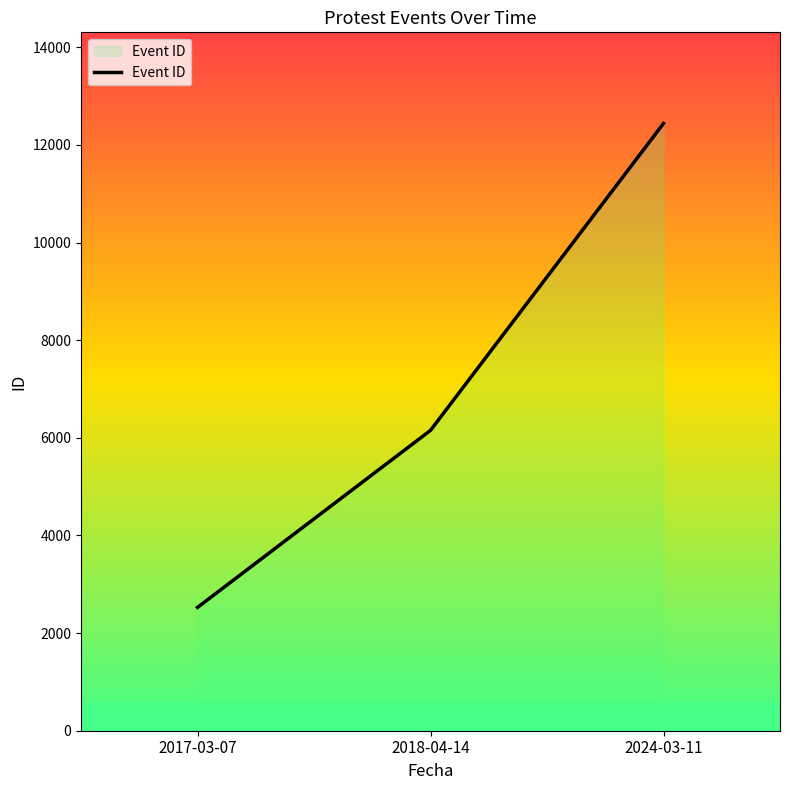

Count the values in the range 2526 to 12439.

3